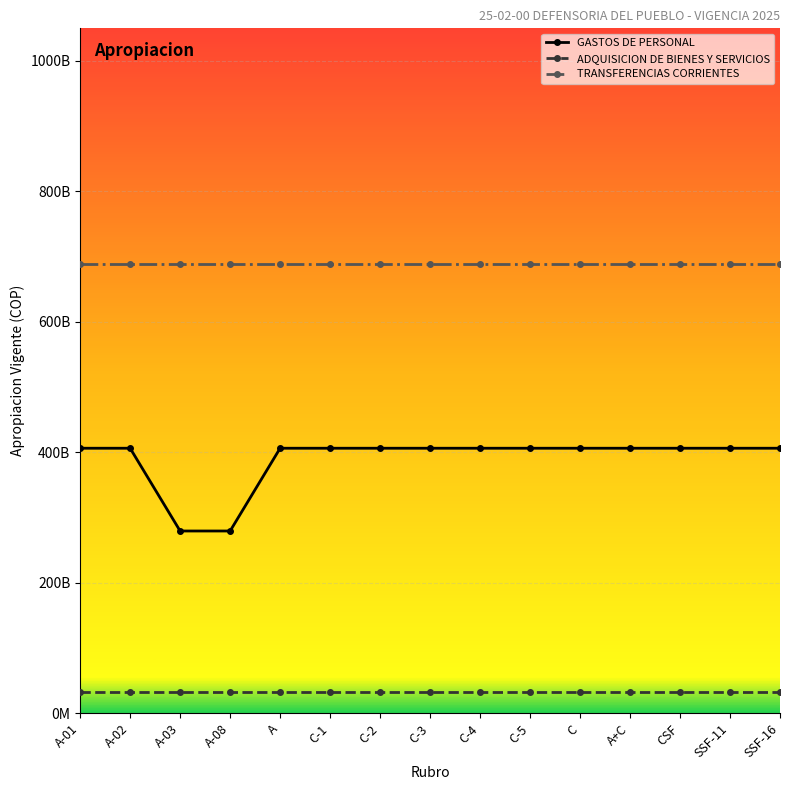

What is the sum of all GASTOS DE PERSONAL values?

5840279000000